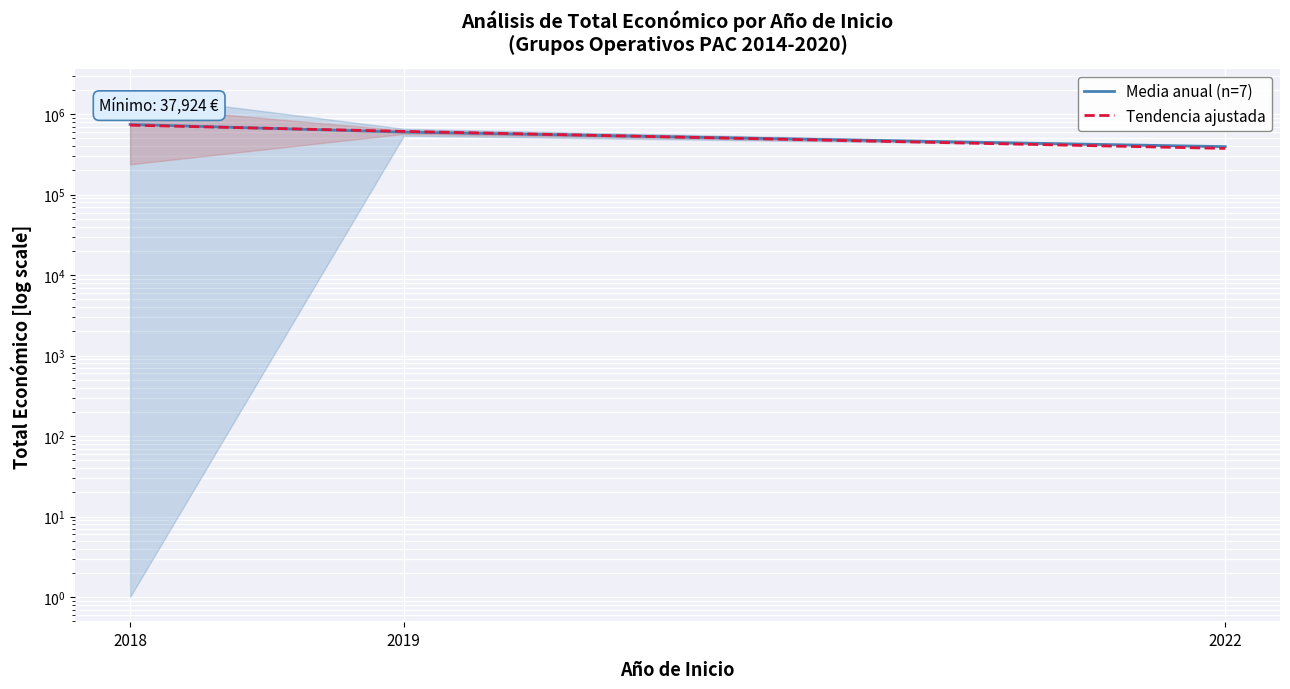

Which has a higher value, 2022 or 2018?

2018